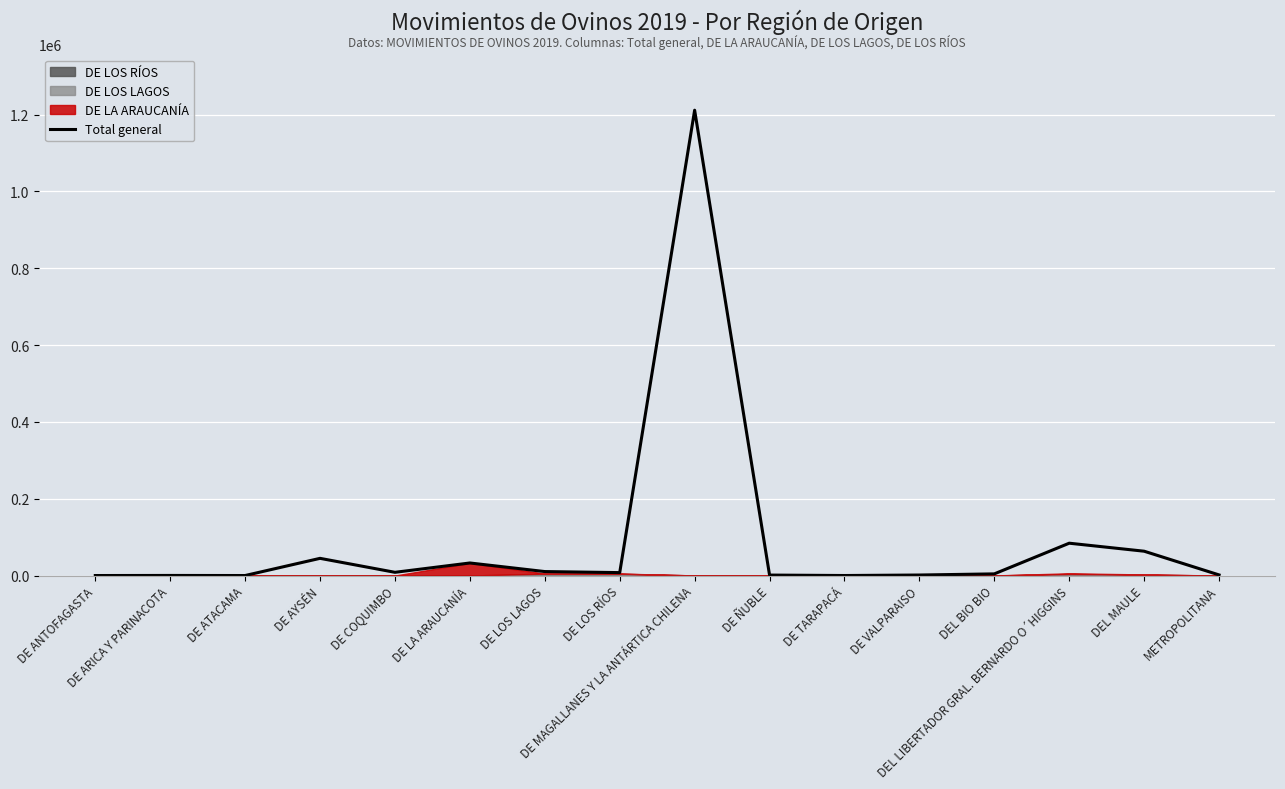

What is the minimum value shown in the chart?

3